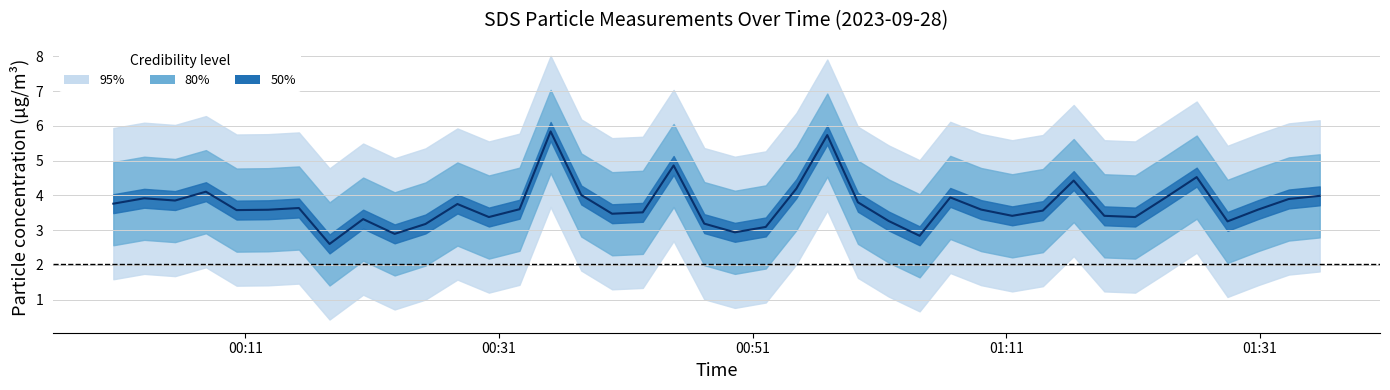

List the labels in order of value, largest first.

2023/09/28 00:35:04, 2023/09/28 00:56:53, 2023/09/28 00:44:46, 2023/09/28 01:26:01, 2023/09/28 01:16:19, 2023/09/28 00:54:27, 2023/09/28 00:07:53, 2023/09/28 00:37:29, 2023/09/28 01:35:43, 2023/09/28 01:06:35, 2023/09/28 01:23:35, 2023/09/28 00:03:01, 2023/09/28 01:33:17, 2023/09/28 00:05:27, 2023/09/28 00:59:18, 2023/09/28 00:00:35, 2023/09/28 00:27:43, 2023/09/28 00:15:13, 2023/09/28 00:32:37, 2023/09/28 01:09:01, 2023/09/28 01:30:52, 2023/09/28 00:12:47, 2023/09/28 00:10:18, 2023/09/28 01:13:53, 2023/09/28 00:42:20, 2023/09/28 00:39:55, 2023/09/28 01:11:28, 2023/09/28 01:18:44, 2023/09/28 00:30:12, 2023/09/28 01:21:10, 2023/09/28 00:20:17, 2023/09/28 01:01:44, 2023/09/28 01:28:27, 2023/09/28 00:47:11, 2023/09/28 00:25:12, 2023/09/28 00:52:02, 2023/09/28 00:49:36, 2023/09/28 00:22:46, 2023/09/28 01:04:10, 2023/09/28 00:17:38